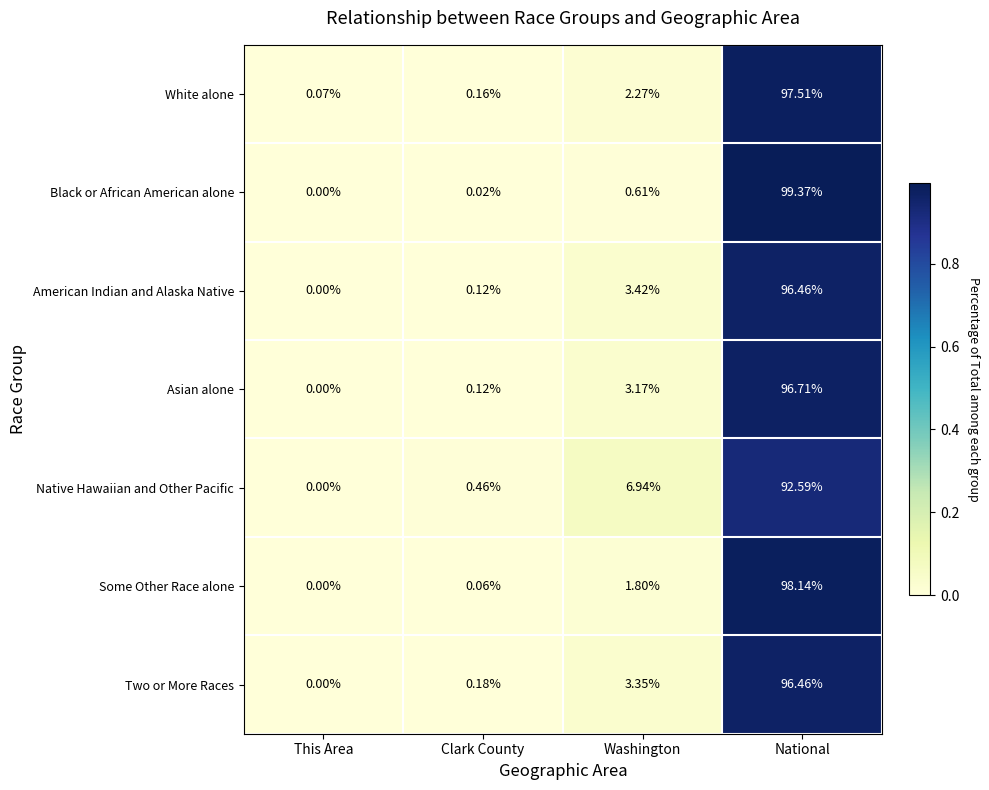

At which category does the chart reach its minimum across all series?

This Area